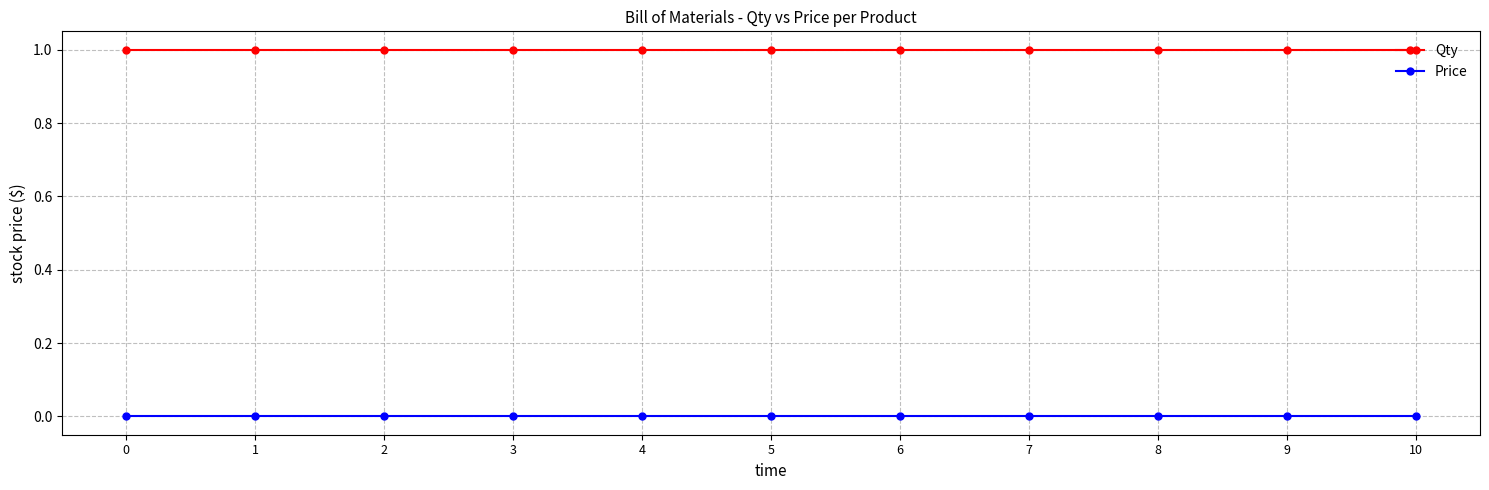

Which series has the largest total across all categories?

Qty